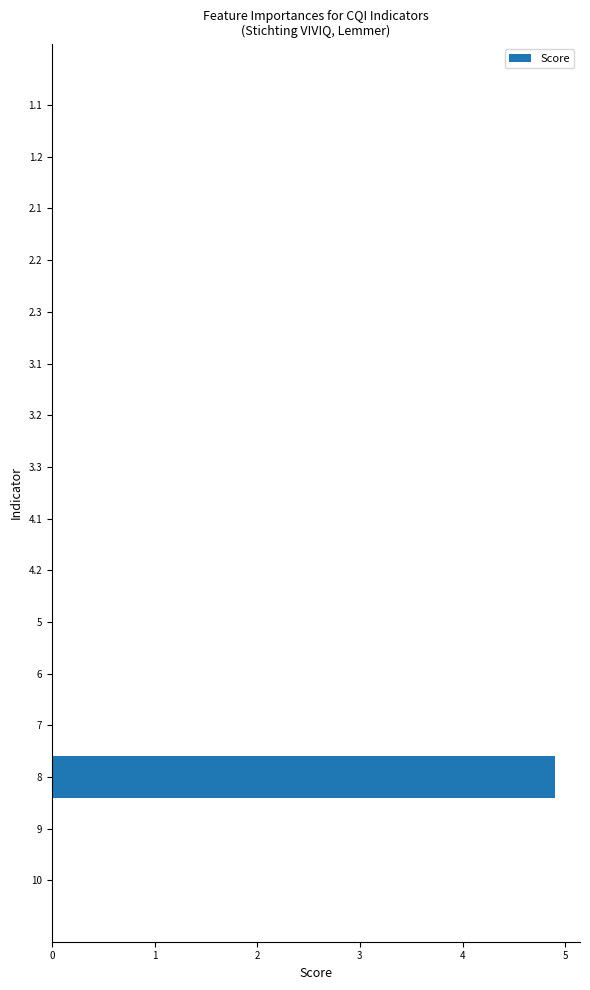

Are the bars grouped side by side (vs. stacked)?

No